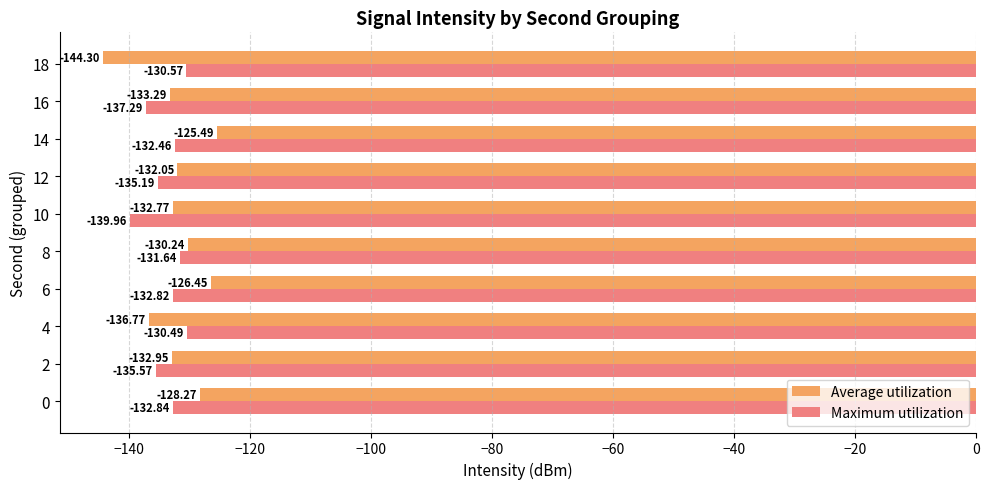

Is the value of Maximum utilization at 4 greater than the value of Average utilization at 8?

No